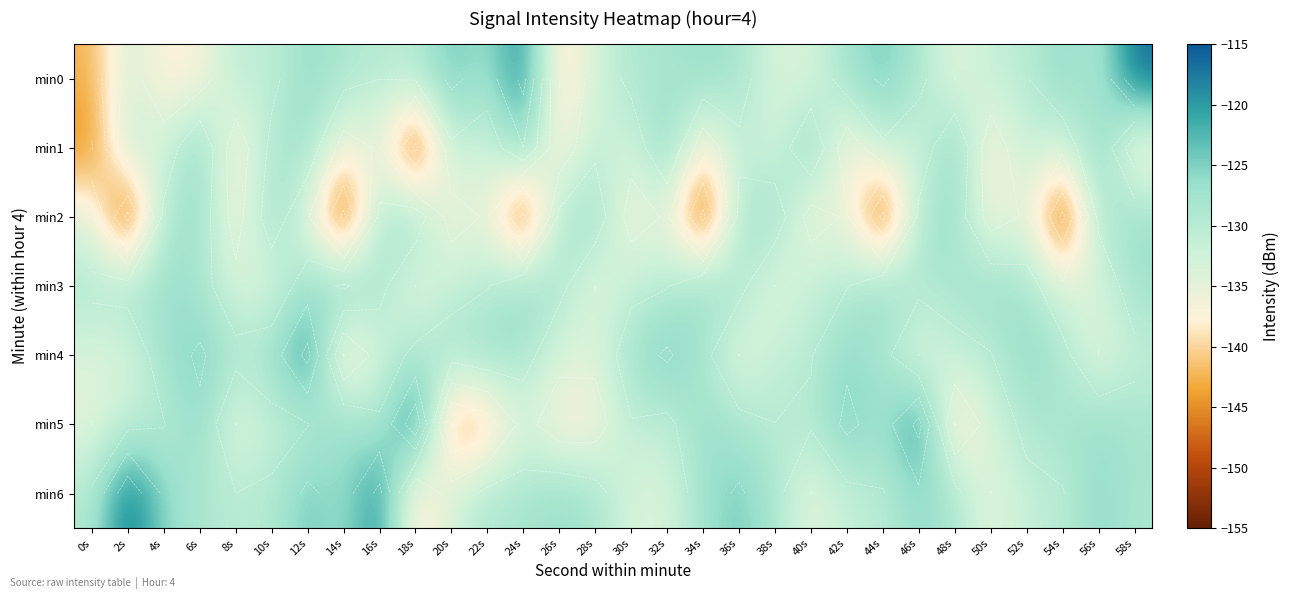

Is it true that min2 equals -31.8 at 40s?

False